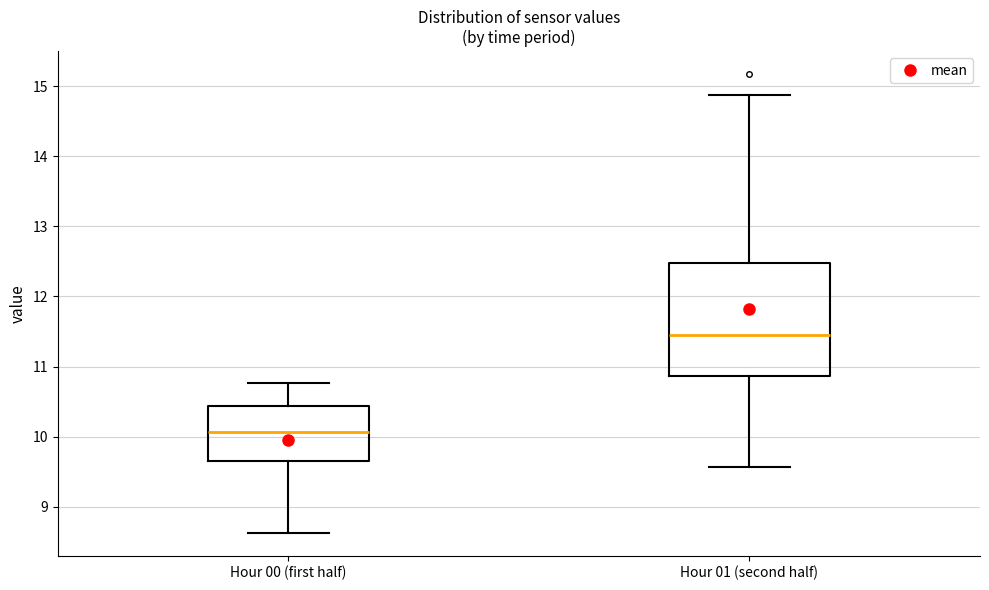

Which box is the tallest, from its lower edge to its upper edge?

Hour 01 (second half)